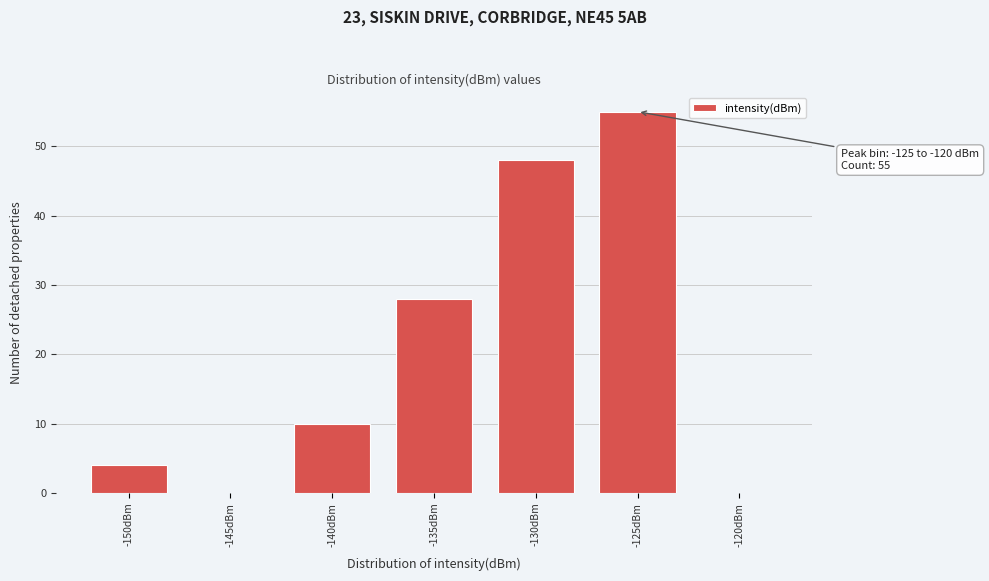

Reading right to left, list all the values displayed in this chart.

-120dBm=0	-125dBm=55	-130dBm=48	-135dBm=28	-140dBm=10	-145dBm=0	-150dBm=4